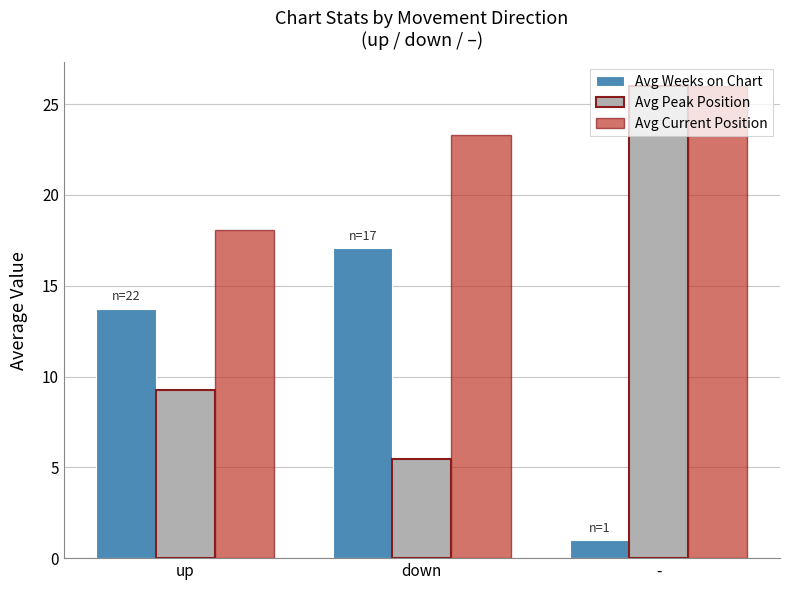

Rank the series by their average value, from lowest to highest.

Avg Weeks on Chart, Avg Peak Position, Avg Current Position